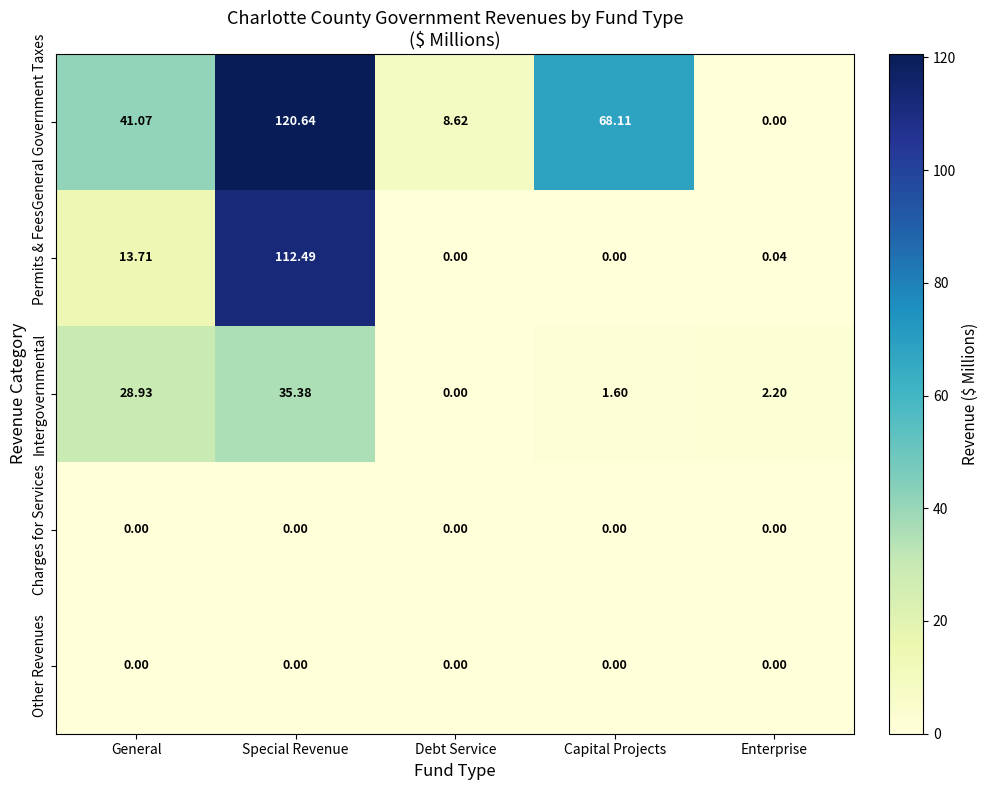

Which category has the highest value in the Intergovernmental series?

Special Revenue